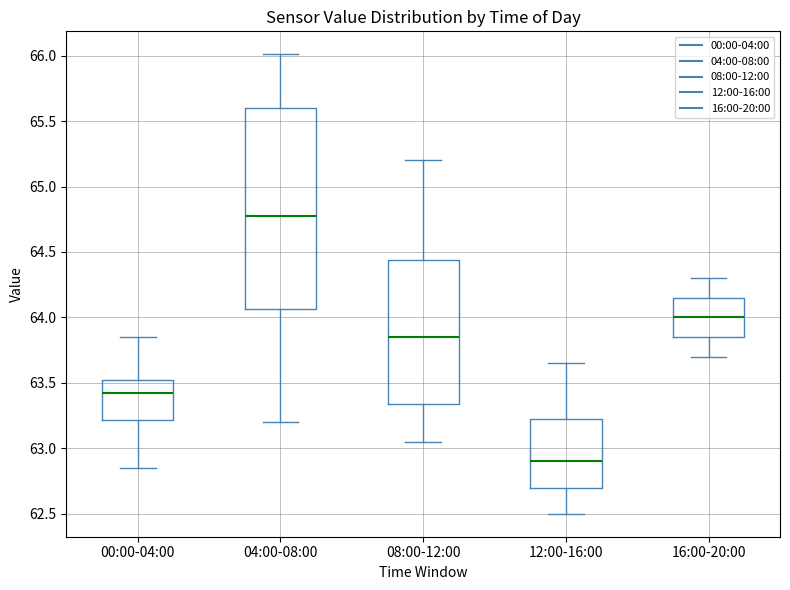

Comparing the boxes themselves (not the whiskers), which one is the tallest?

04:00-08:00